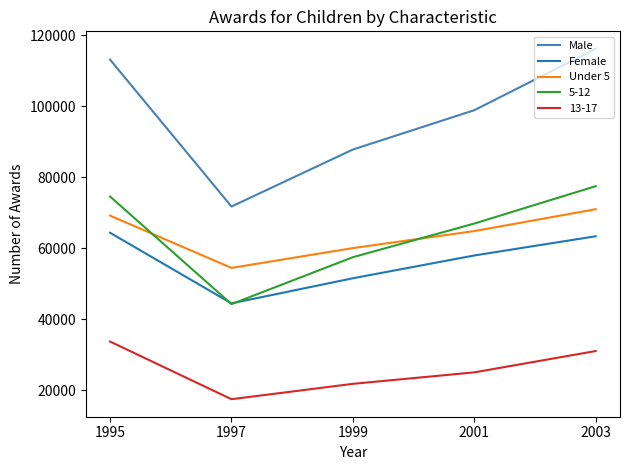

What value does the 13-17 series have at 2001, to the nearest 50?

25050